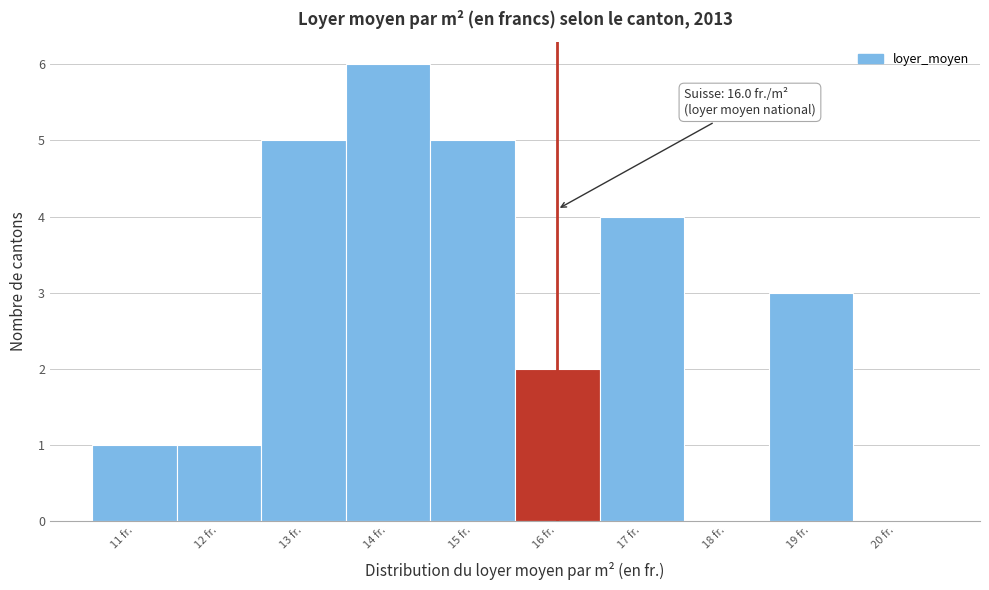

Over which range of the x-axis is the bar tallest?

13.5 to 14.5